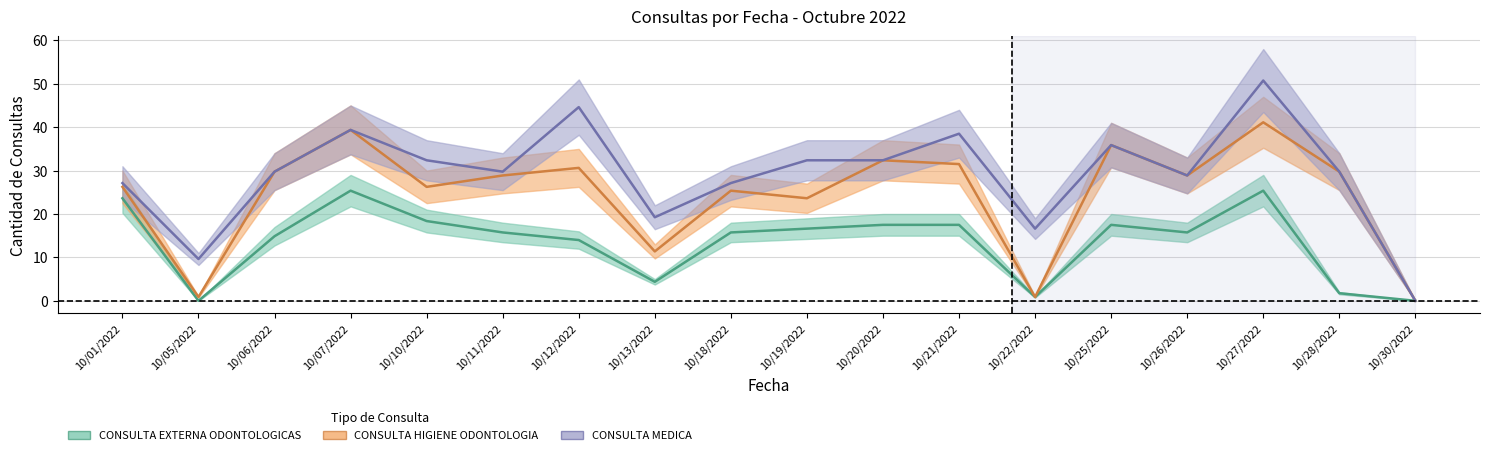

Which label corresponds to the smallest value in the chart?

10/05/2022